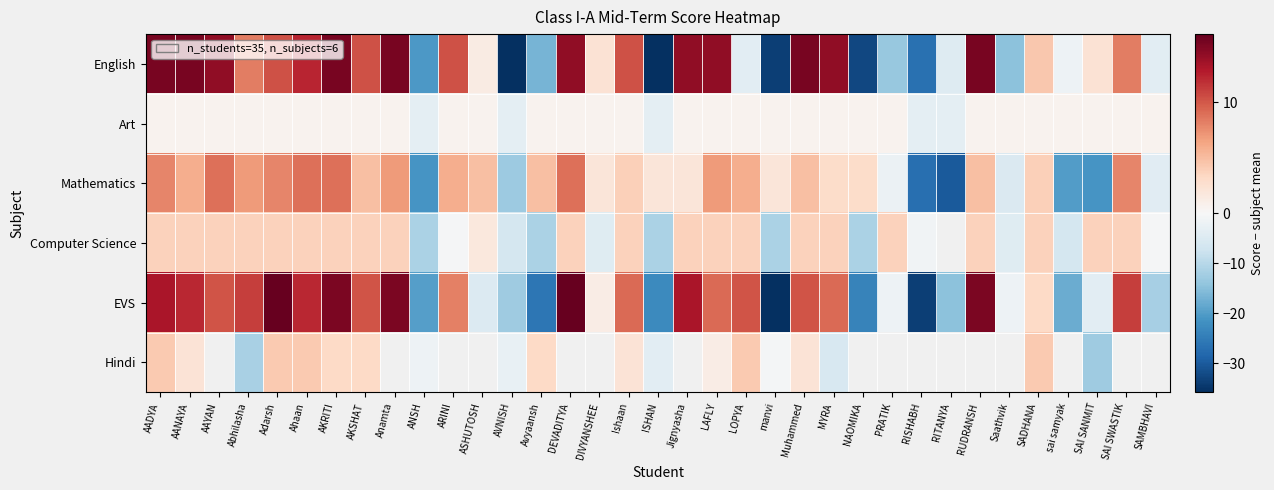

At which label does EVS reach its minimum?

manvi